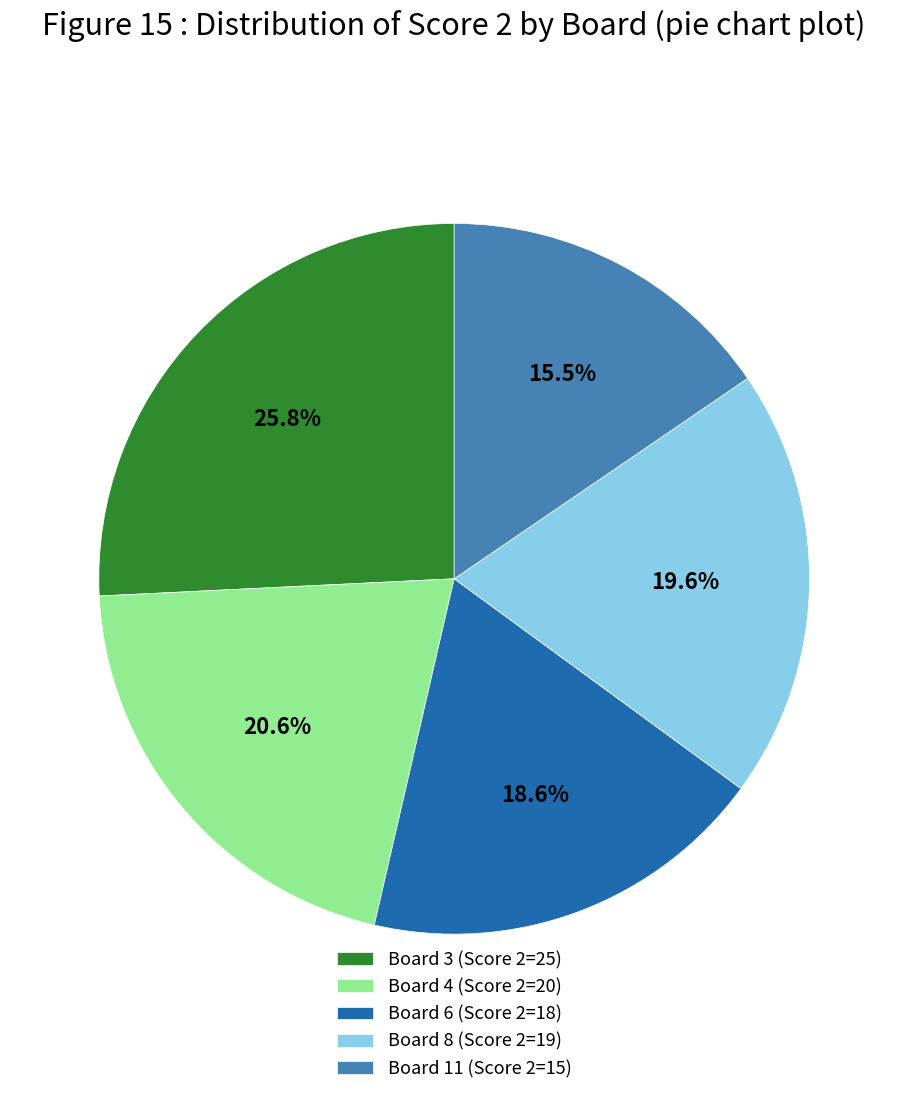

To the nearest percent, what is the combined percentage of Board 11 and Board 4?

36%